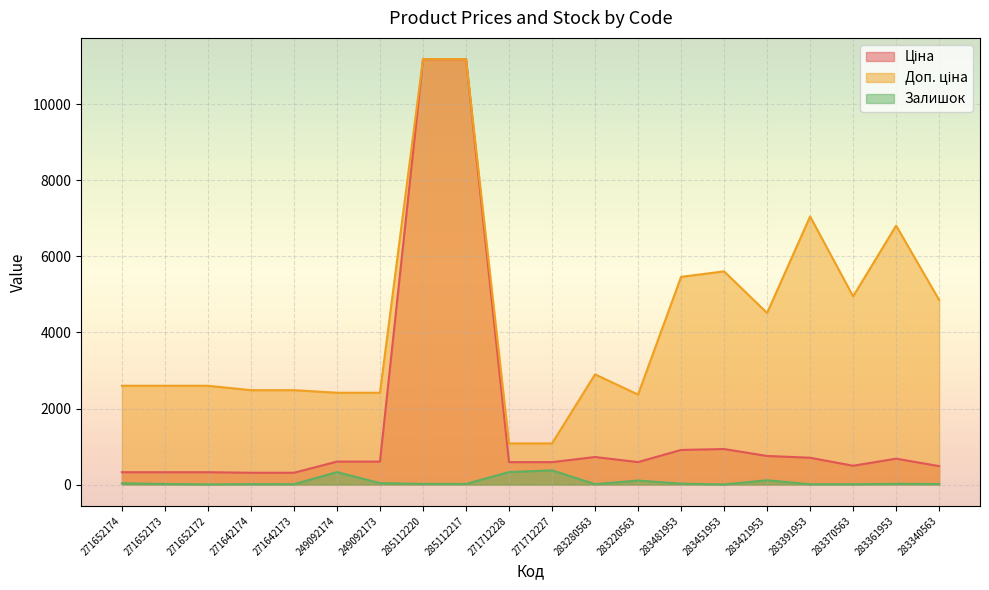

At how many categories does at least one series exceed 7831?

2